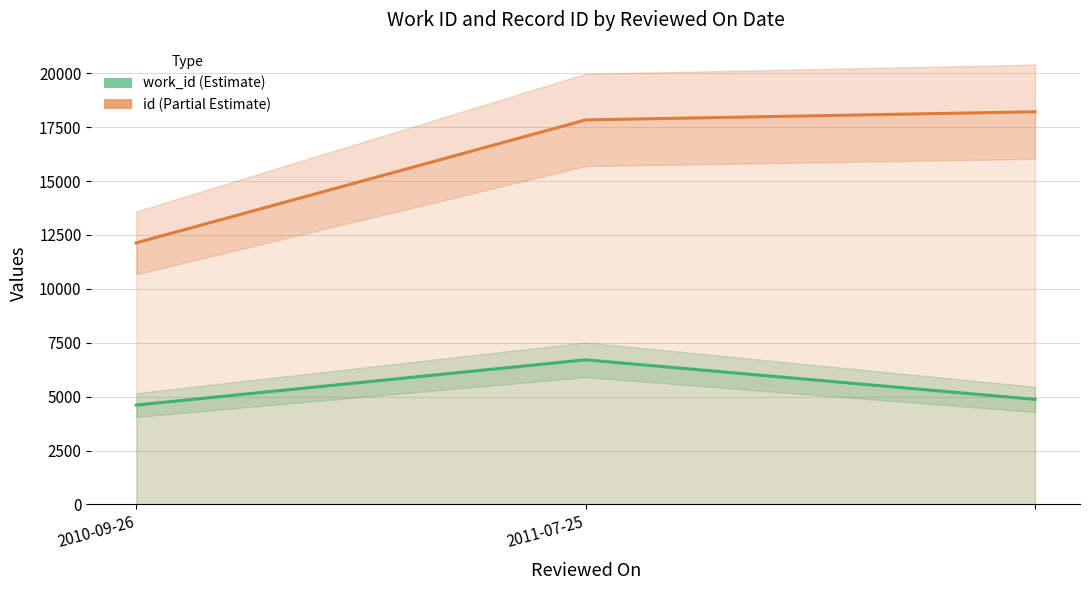

Which series has the largest range (max minus min)?

id